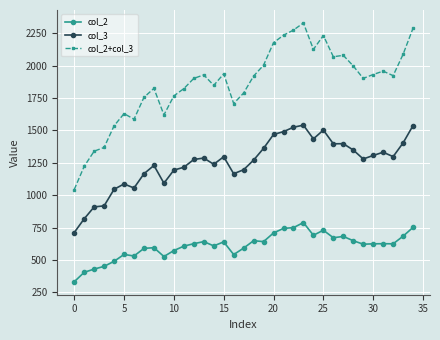

List the series in order of their peak value, highest first.

col_2+col_3, col_3, col_2